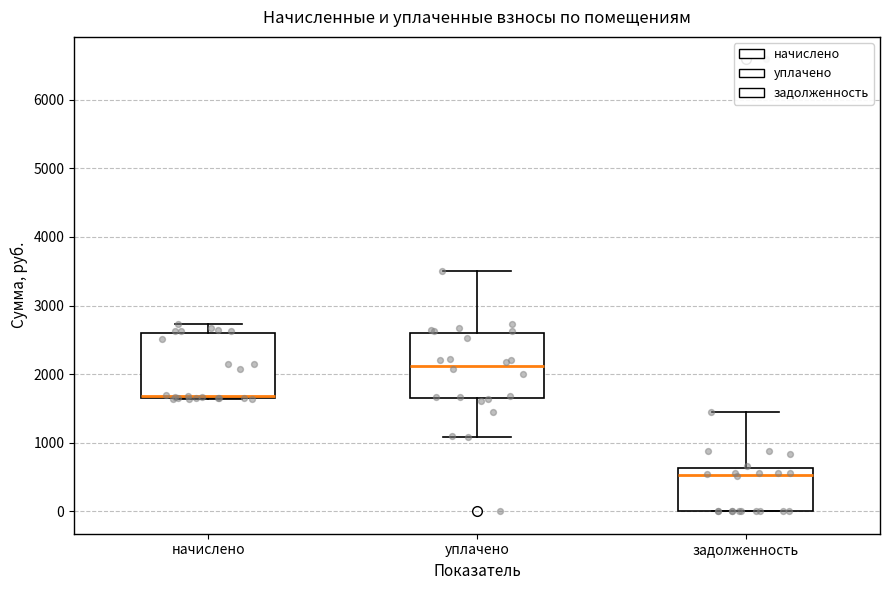

Where does the upper whisker of the box for уплачено end on the y-axis? The values are not printed on the chart, so give them approximately, as read against the axis.

3500